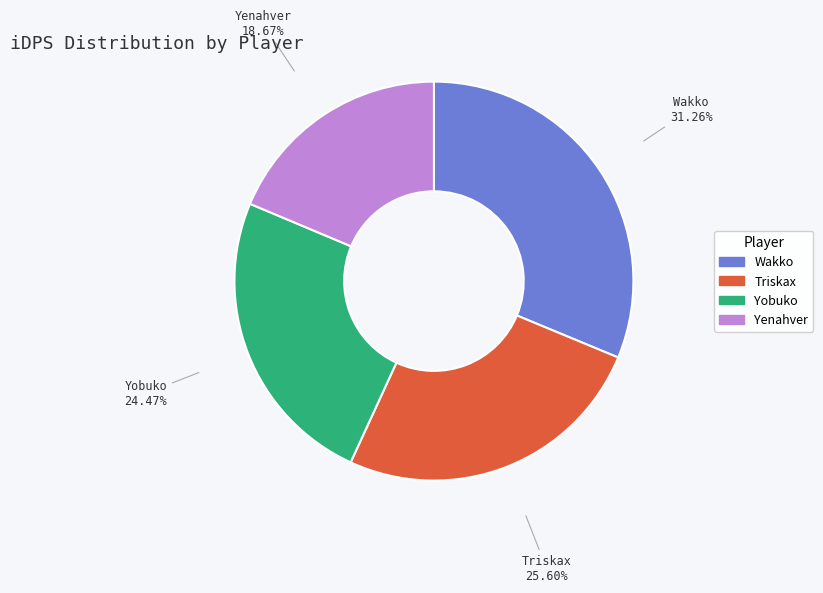

Count the number of slices in the pie.

4